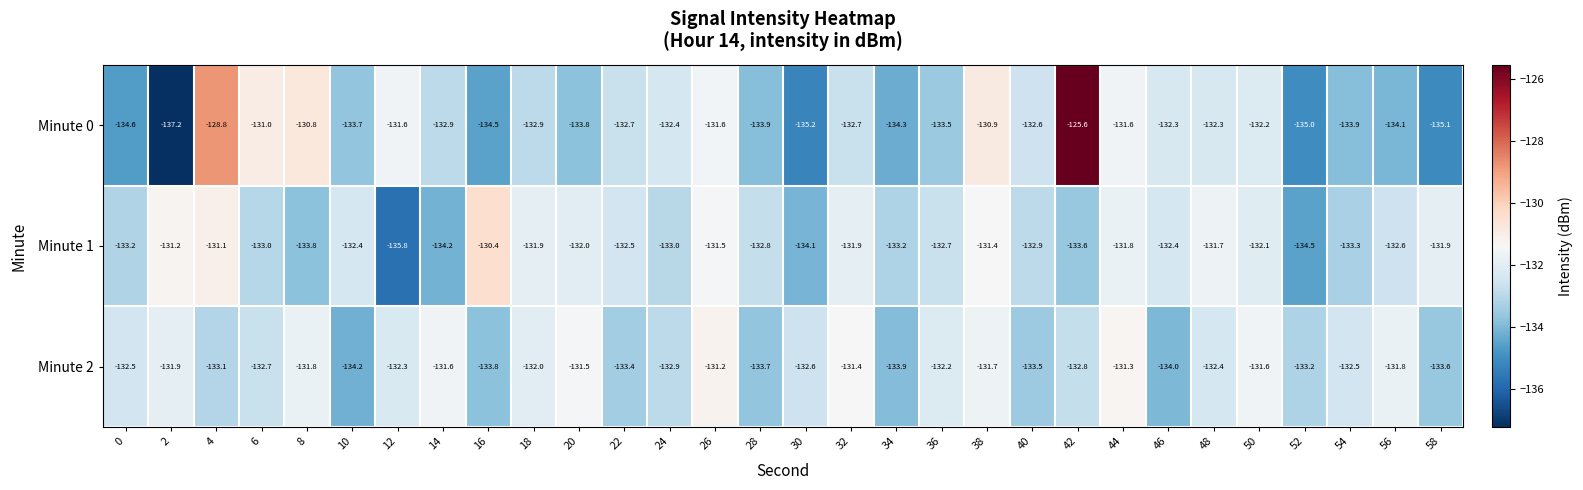

What is the approximate value of Minute 2 at 20?

-131.5